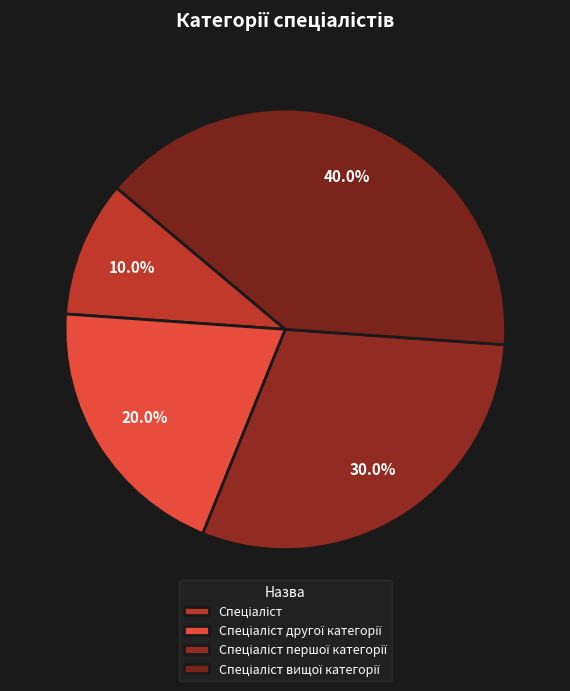

Count the number of slices in the pie.

4